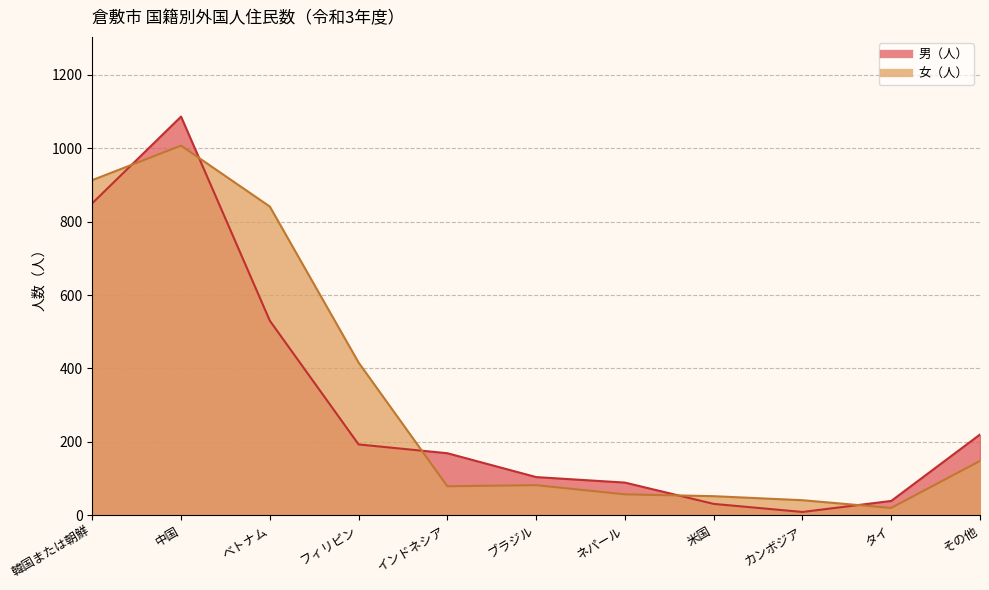

What is the total value across all series at カンボジア?

50